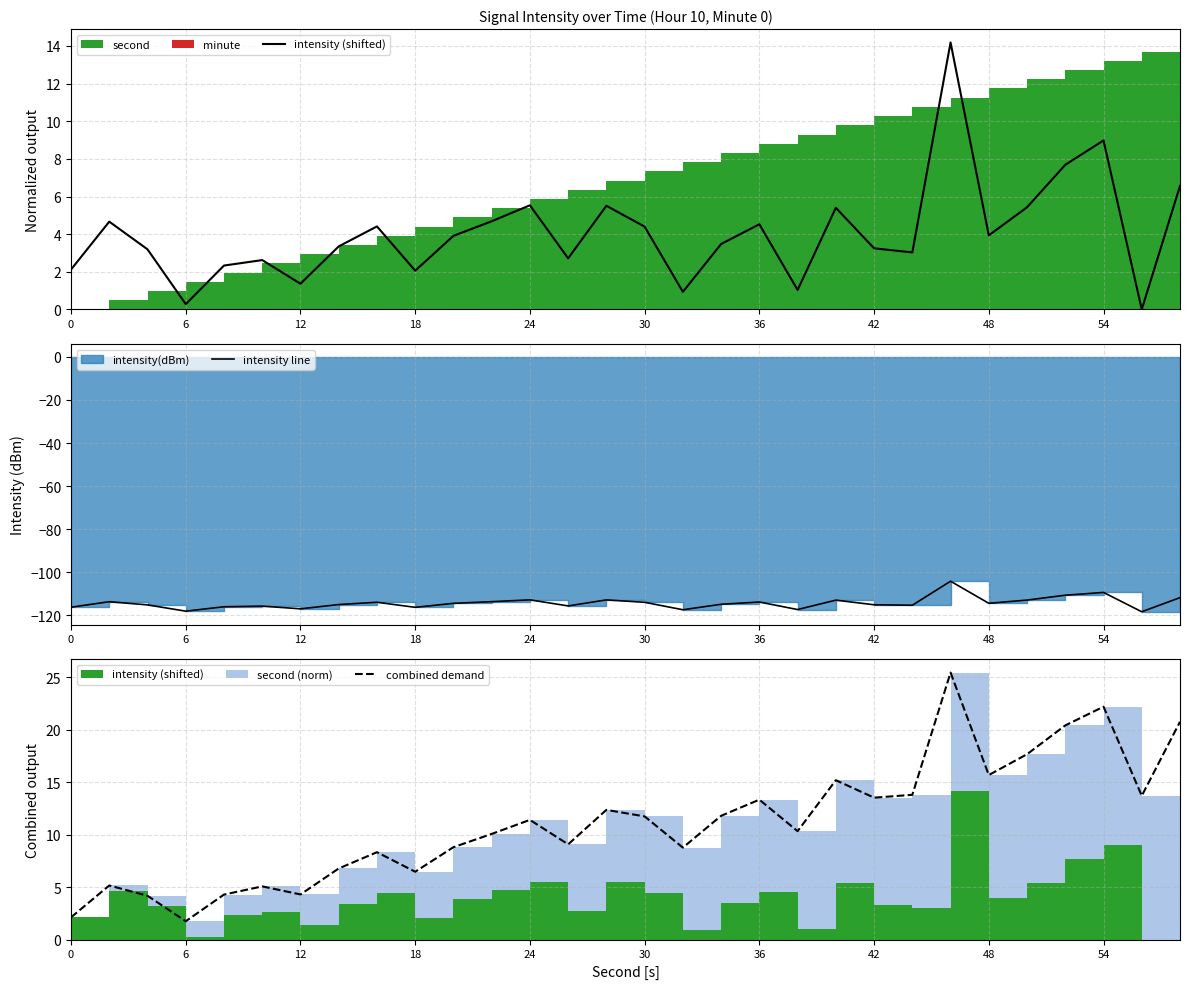

True or false: combined demand and intensity (shifted) cross at least once.

False